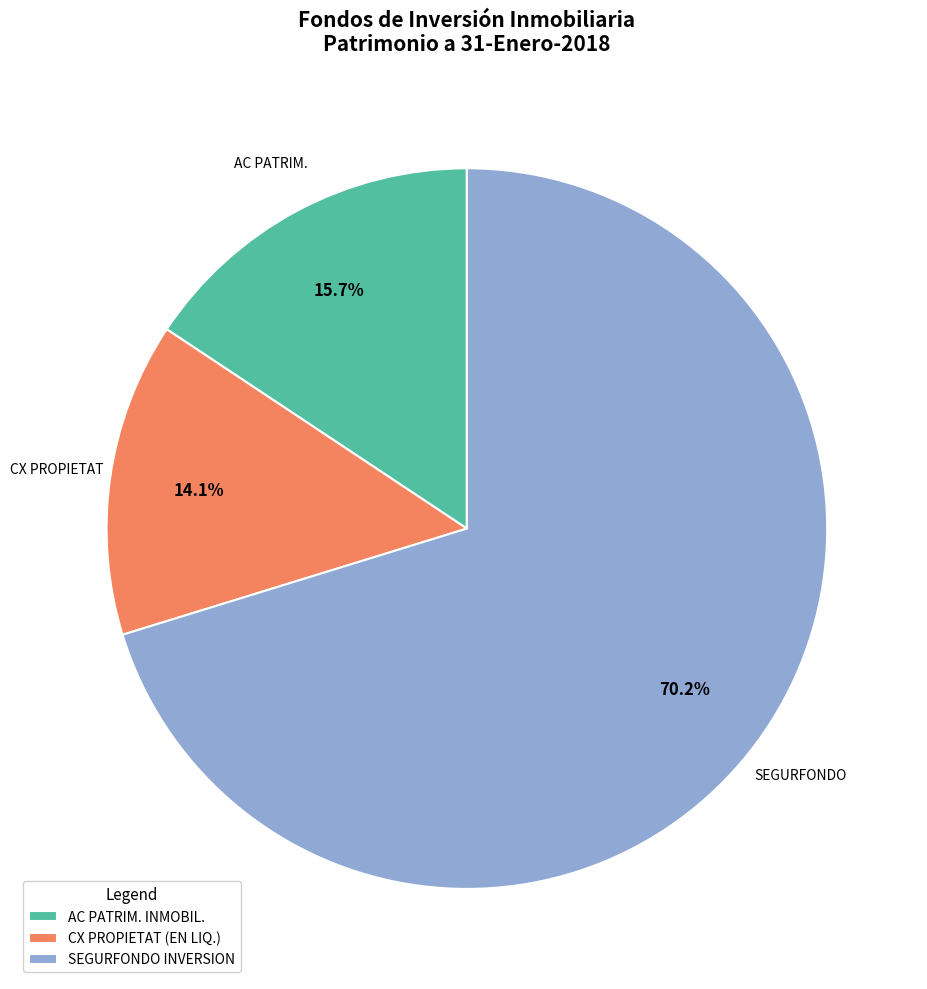

Count the number of slices in the pie.

3